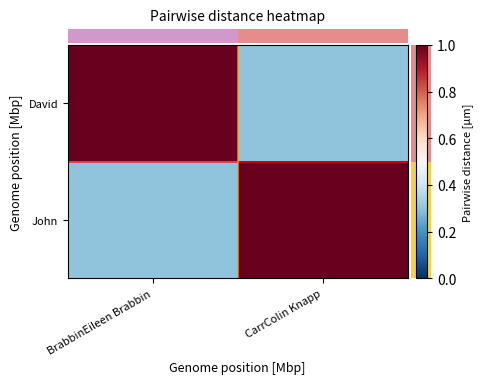

What is the difference between the highest and lowest values at BrabbinEileen Brabbin?

0.7